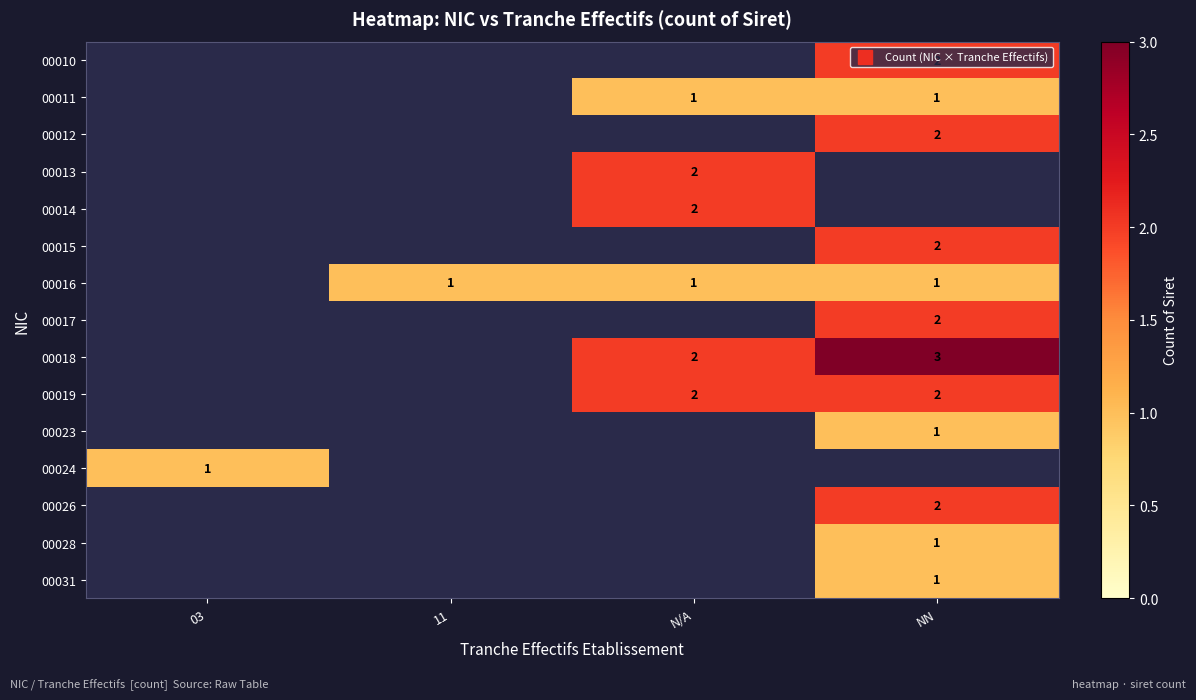

Is it true that 00011 equals 1.6 at NN?

False